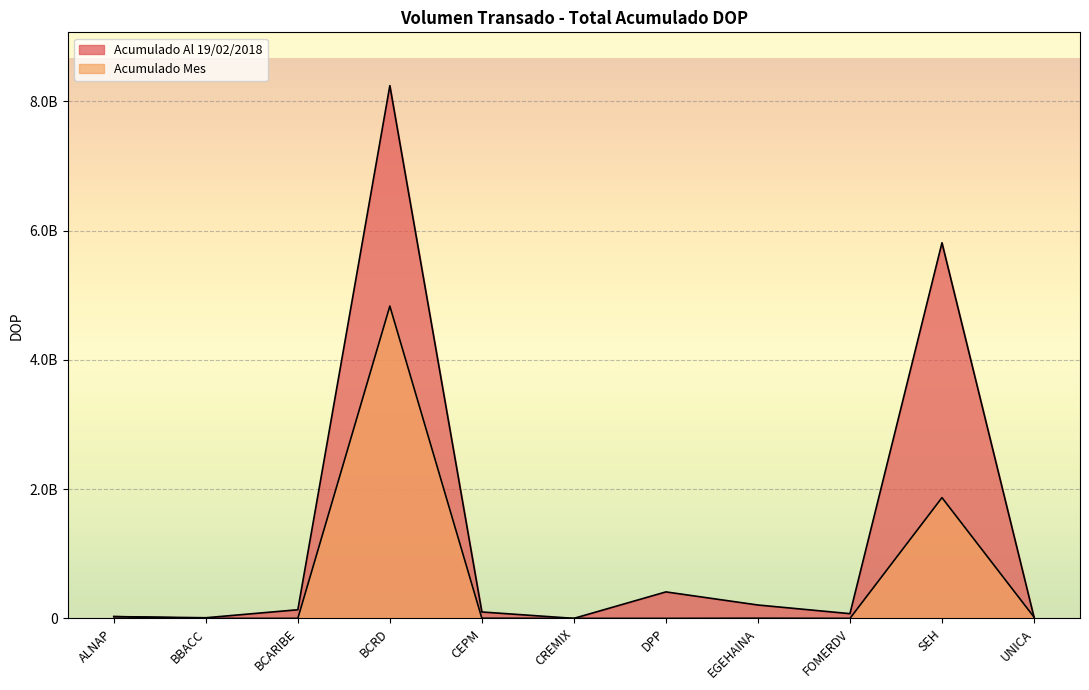

What is the label of the 4th point from the right?

EGEHAINA